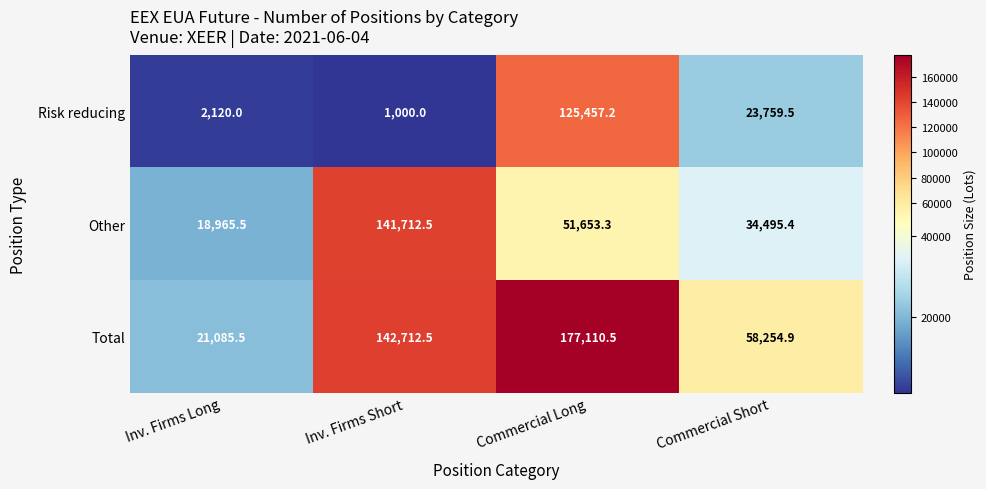

Which label corresponds to the largest value in the chart?

Commercial Long